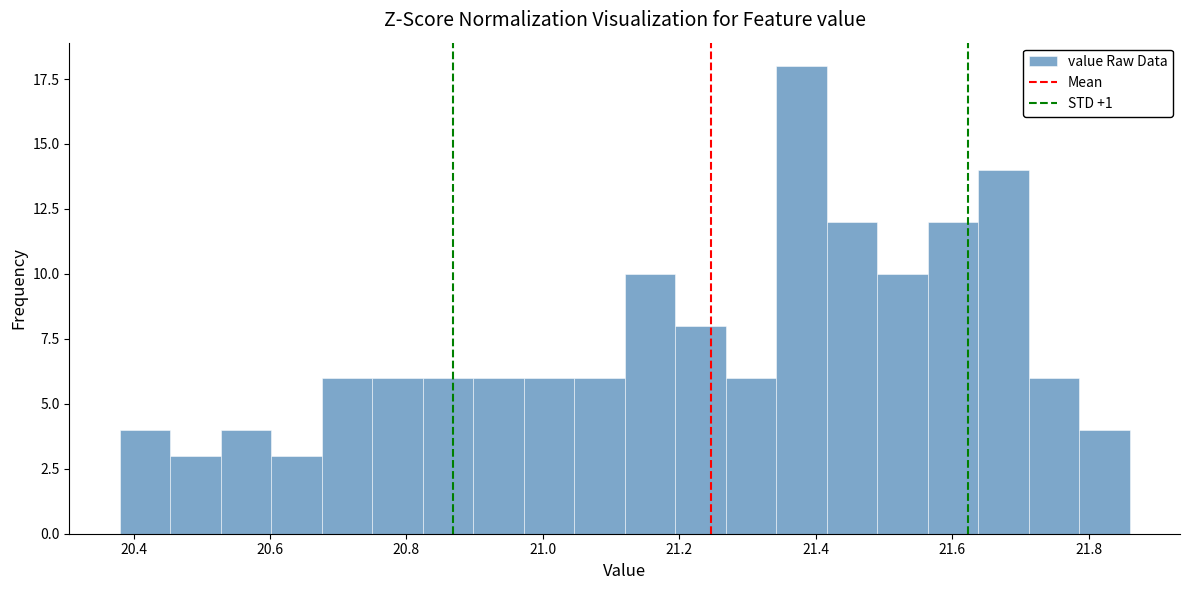

Read against the x-axis, roughly where is the centre of the tallest bar?

21.38